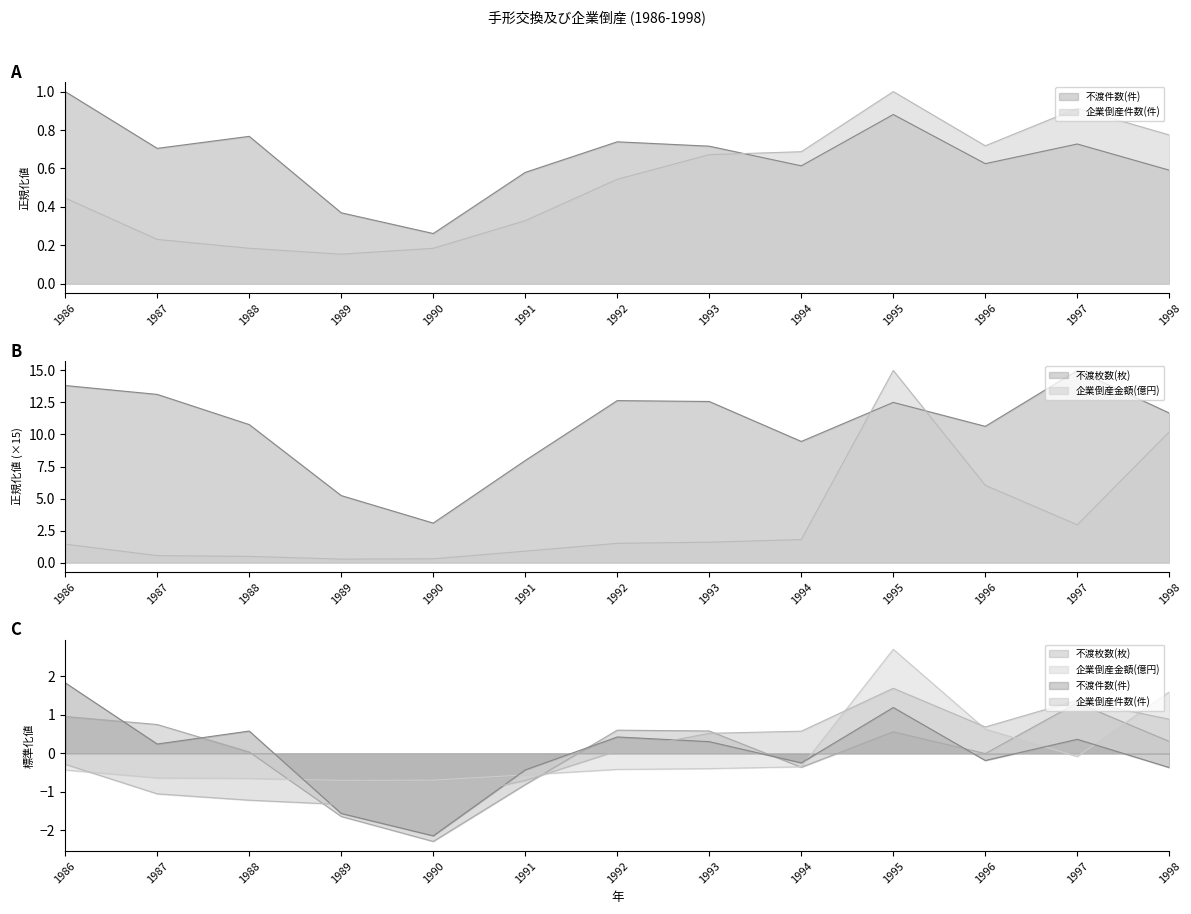

How many interior local peaks does the 企業倒産金額(億円) series have?

1